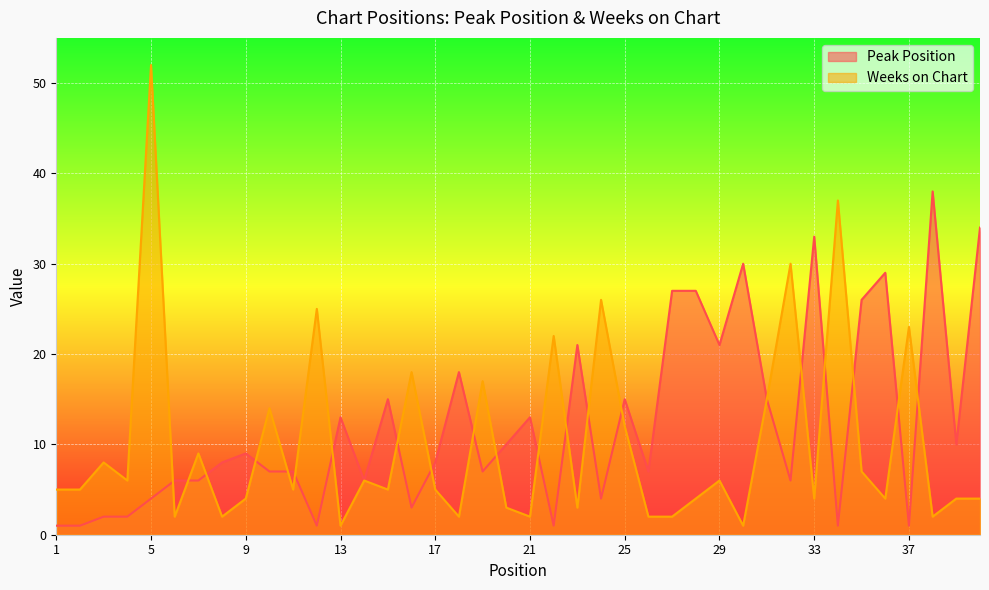

At which label does Weeks on Chart first exceed 5?

3